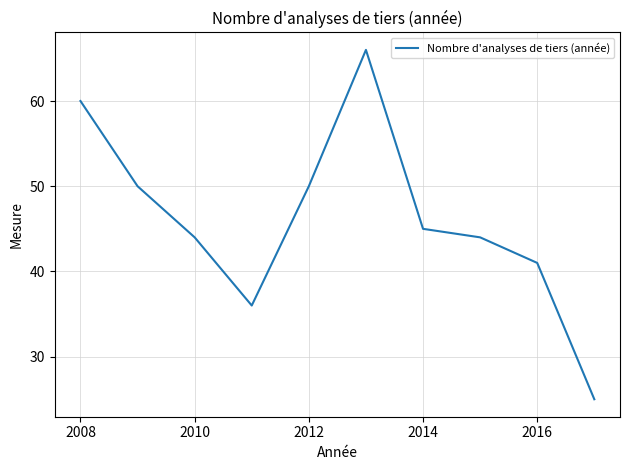

What is the maximum value shown in the chart?

66